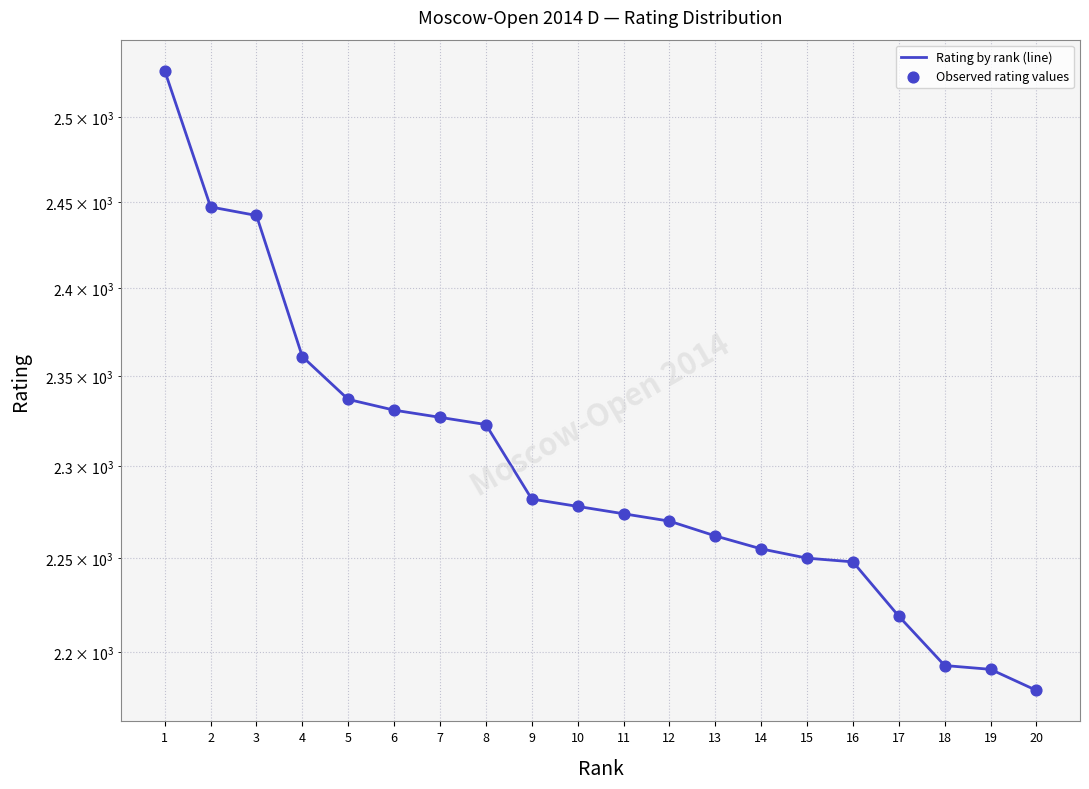

Which series has the largest total across all categories?

Rating by rank (line)